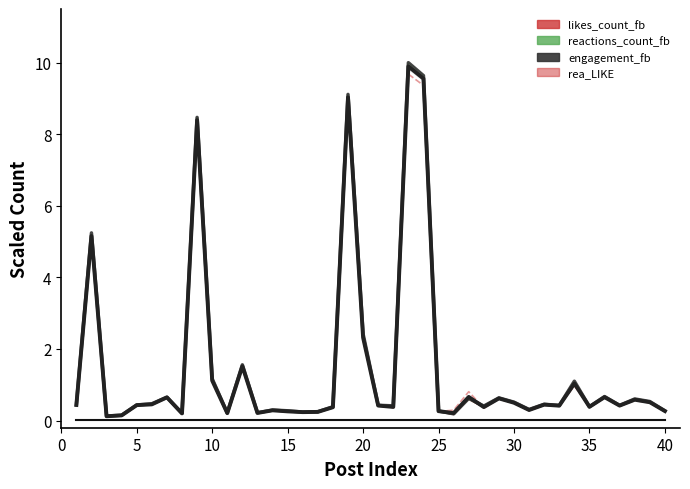

The value of reactions_count_fb at 21 is 0.5. True or false?

False